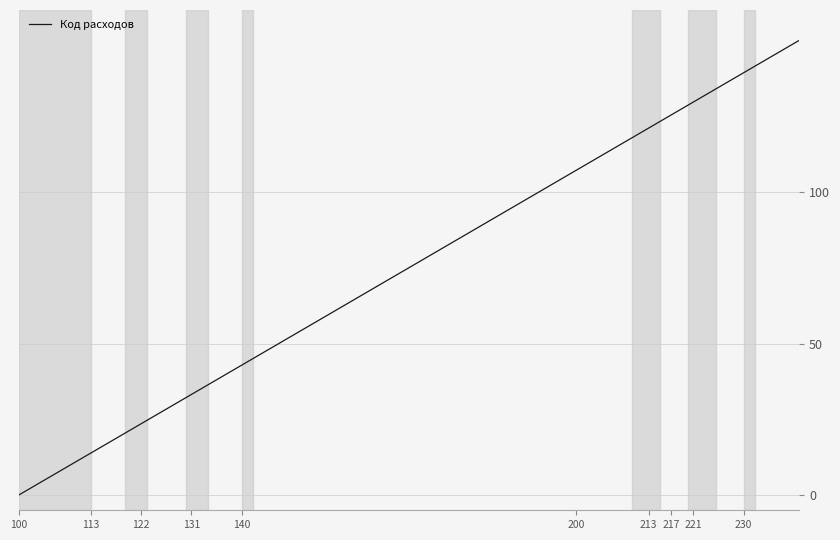

What is the maximum value shown in the chart?

150.0